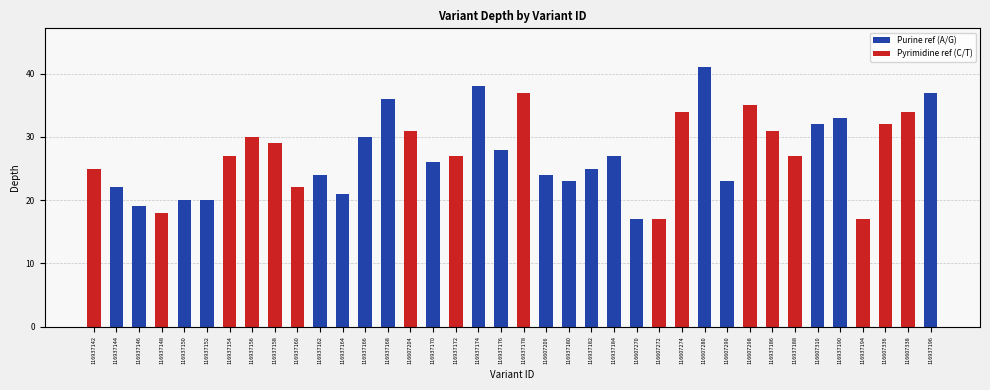

List the labels in order of value, smallest first.

116607270, 116607272, 116937194, 116937148, 116937146, 116937150, 116937152, 116937164, 116937144, 116937160, 116937180, 116607290, 116937162, 116607206, 116937142, 116937182, 116937170, 116937154, 116937172, 116937184, 116937188, 116937176, 116937158, 116937156, 116937166, 116607204, 116937186, 116607310, 116607336, 116937190, 116607274, 116607338, 116607298, 116937168, 116937178, 116937196, 116937174, 116607280